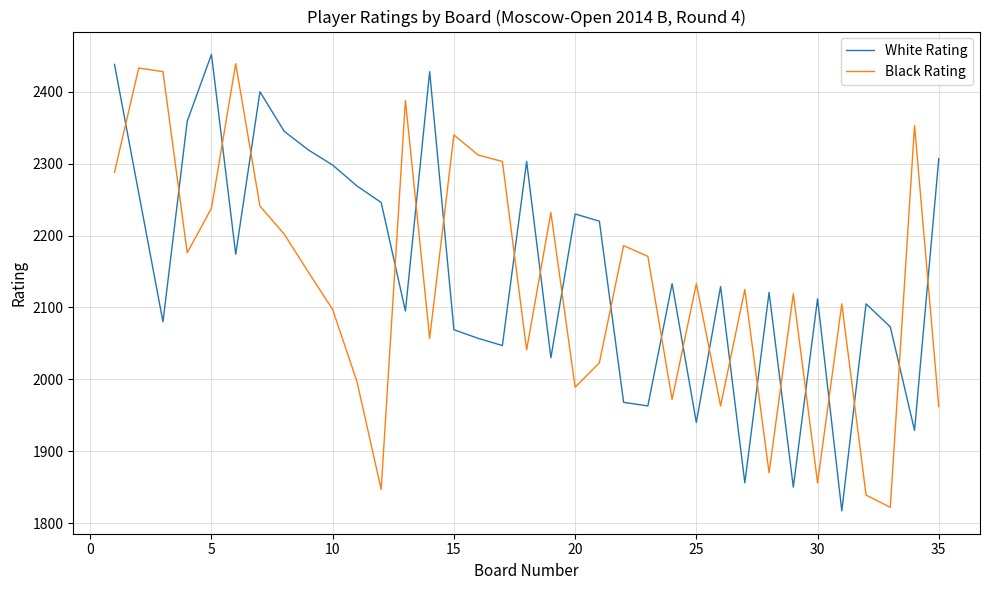

What is the greatest value displayed?

2452